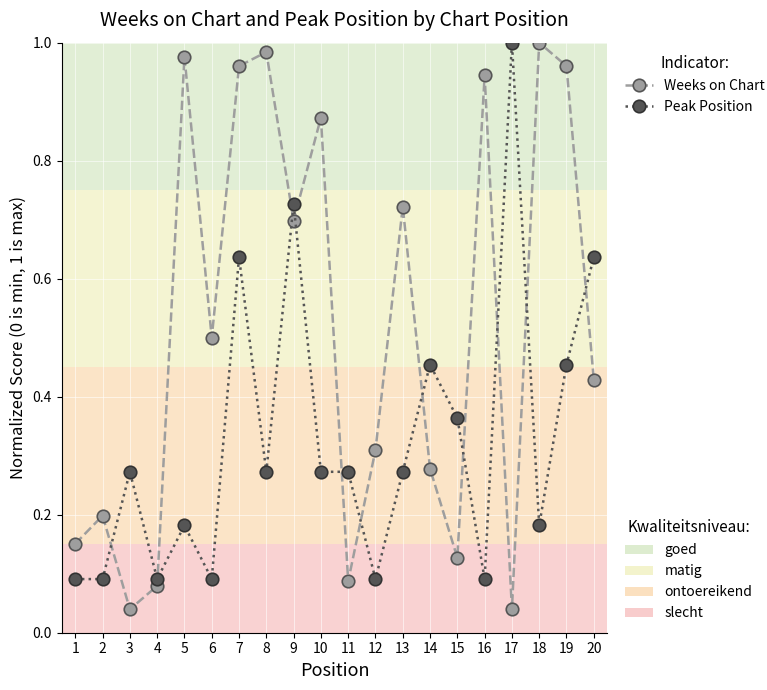

What is the total value across all series at 7?

1.6